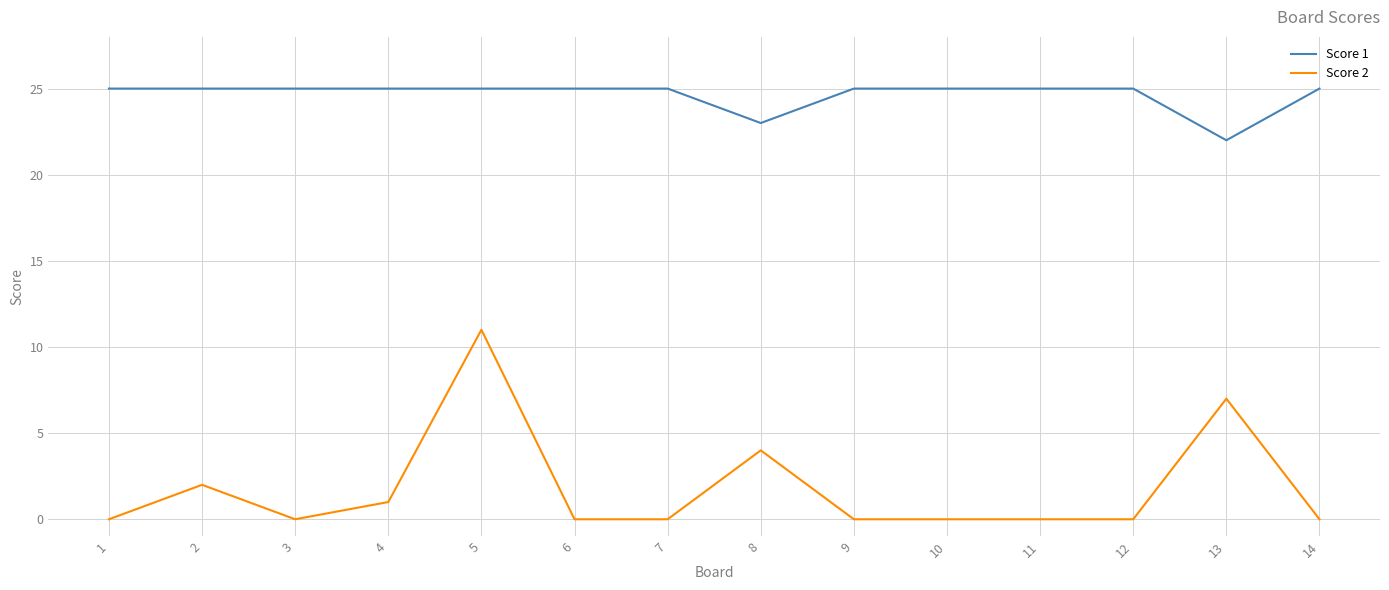

True or false: Score 2 and Score 1 cross at least once.

False